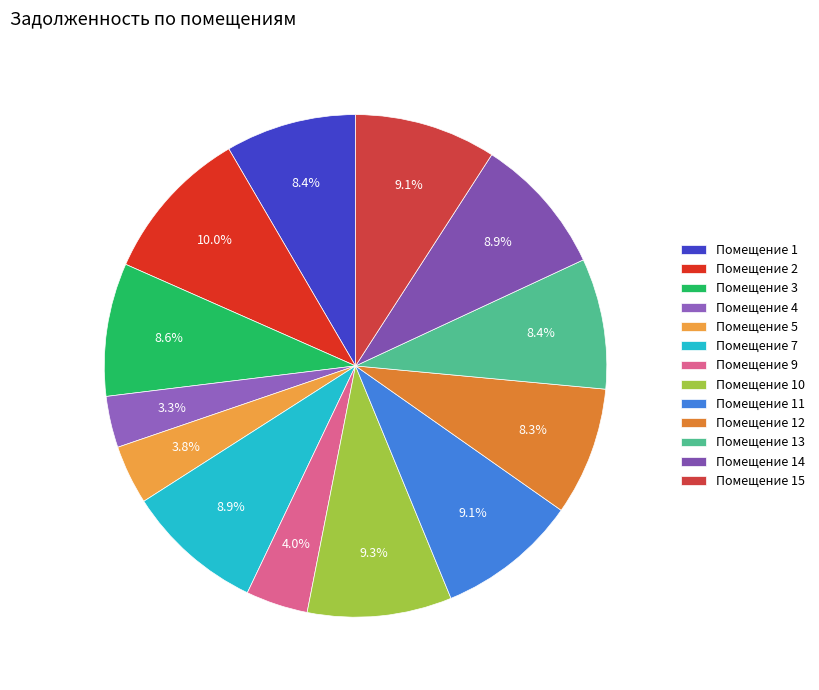

Is there a majority slice in this chart?

No